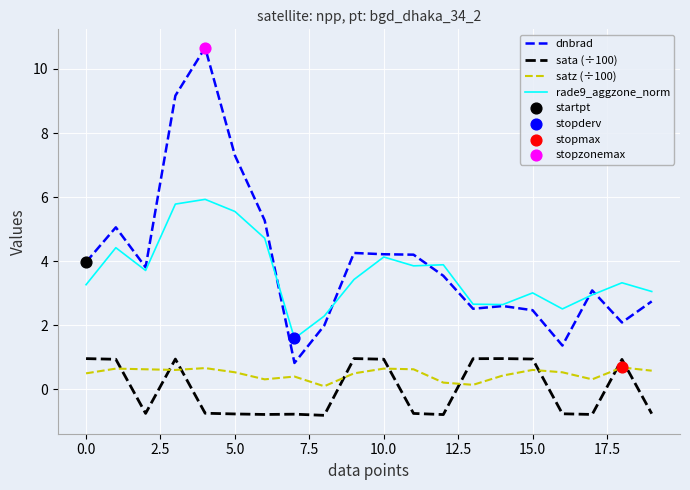

Which series has the largest range (max minus min)?

dnbrad